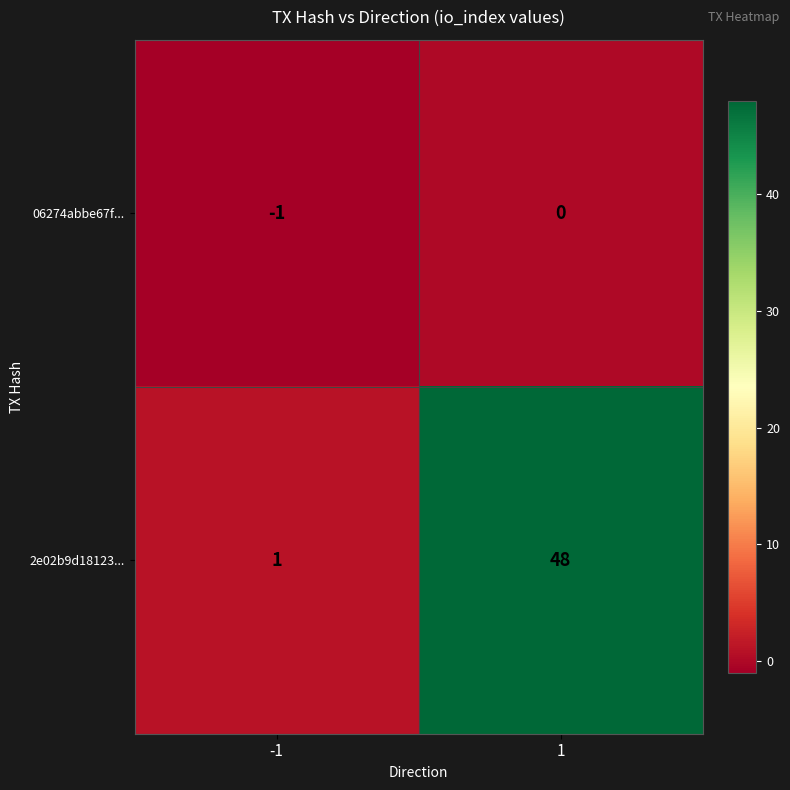

What is the smallest value displayed?

-1